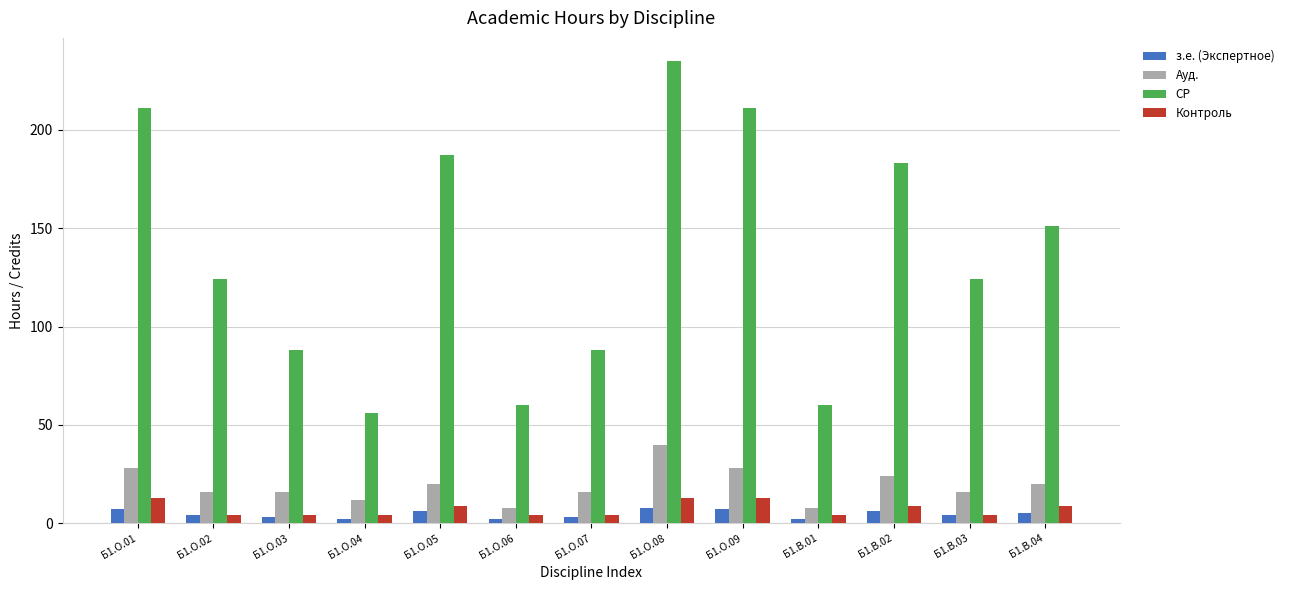

How many bars are there in each group?

4